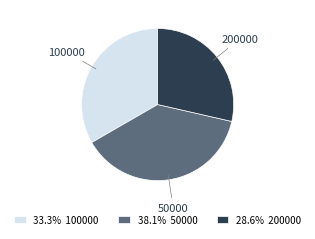

Is it true that 100000 is 33% of the pie?

True